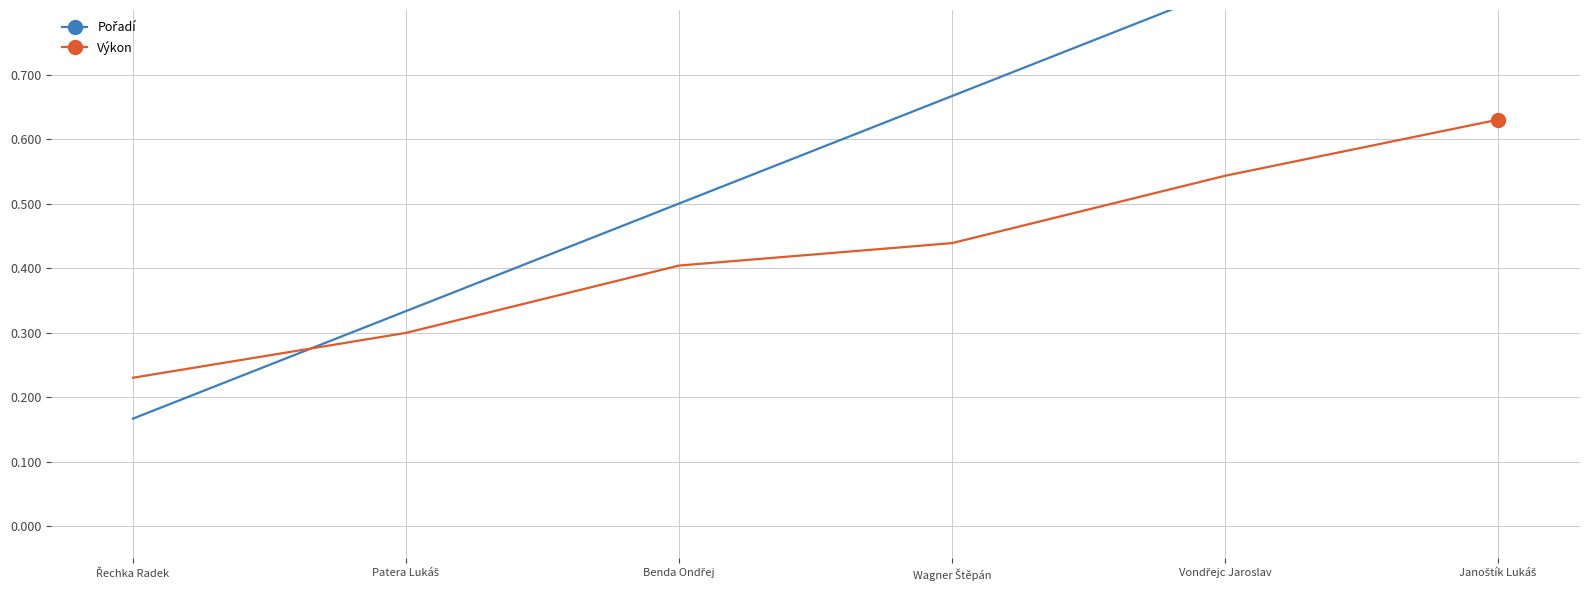

What is the difference between the Výkon values at Patera Lukáš and Janoštík Lukáš?

0.3